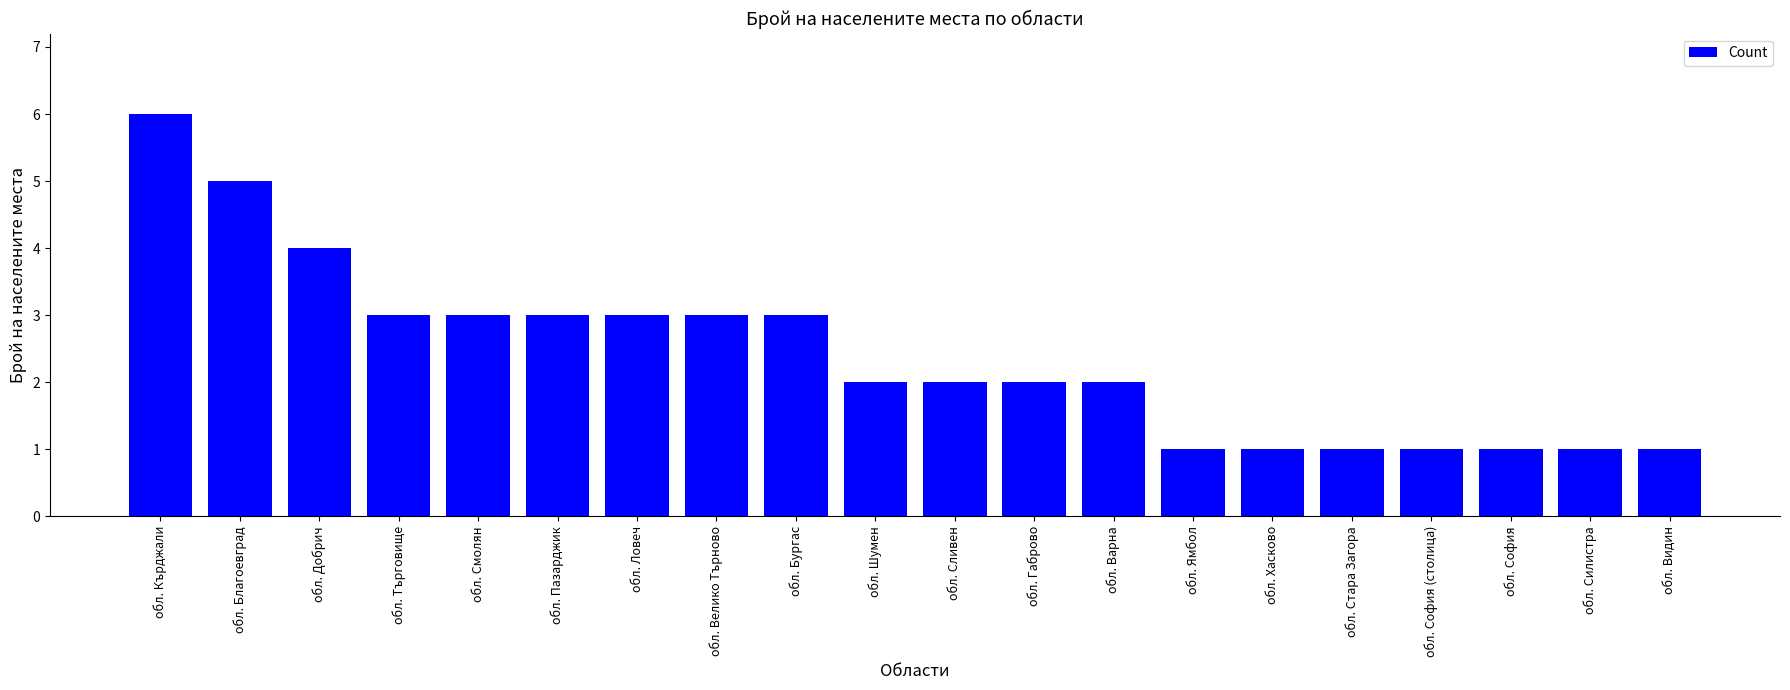

Approximately how many times larger is the value at обл. Бургас compared to обл. Шумен?

1.5